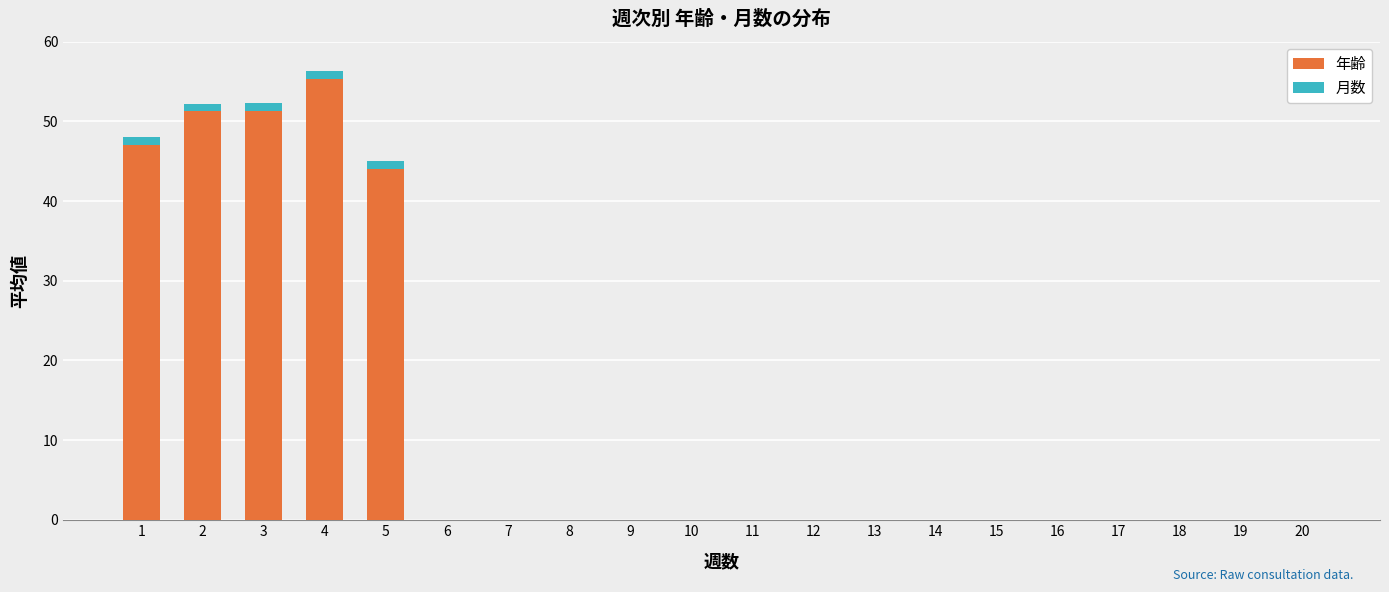

Which category has the highest value in the 年齢 series?

4